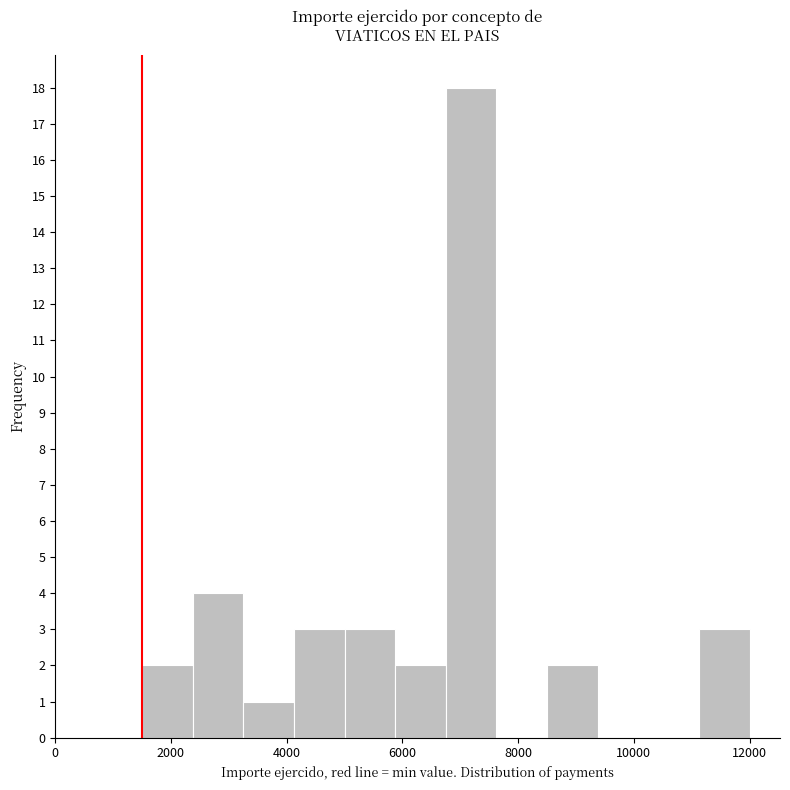

Reading left to right, list every bar in this chart as the range it spans on the x-axis followed by its height. Neither the bar edges nor the heights are printed on the chart, so give them approximately, as read against the axes.

1600 to 2400: 2
2400 to 3200: 4
3200 to 4200: 1
4200 to 5000: 3
5000 to 5800: 3
5800 to 6800: 2
6800 to 7600: 18
7600 to 8600: 0
8600 to 9400: 2
9400 to 10200: 0
10200 to 11200: 0
11200 to 12000: 3